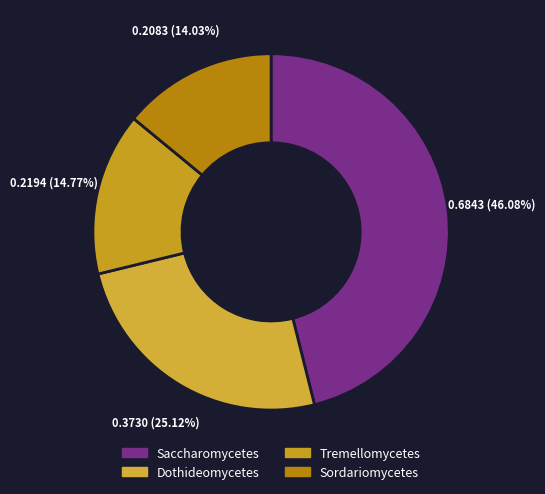

What percentage is the Tremellomycetes slice, to the nearest percent?

15%